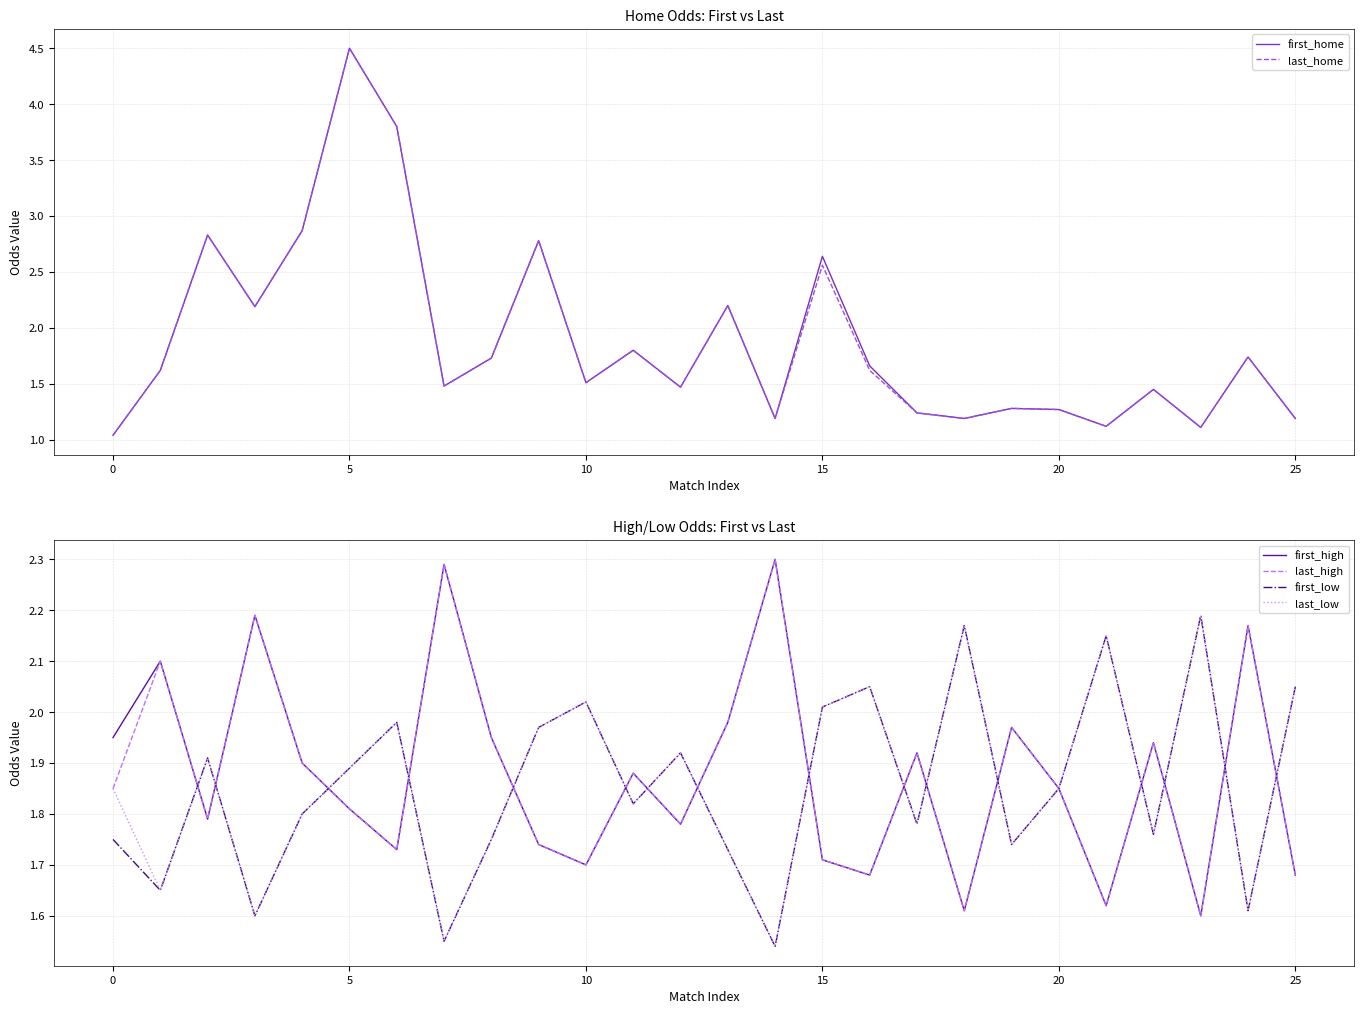

True or false: first_high has more than 0 interior local peaks.

True